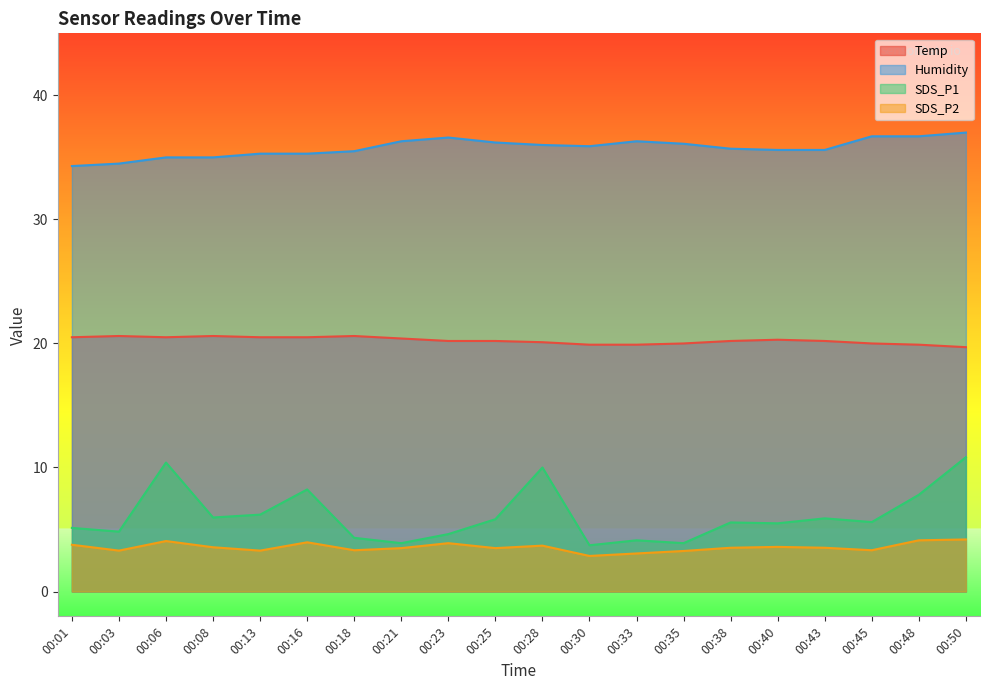

What is the approximate value of Temp at 00:30?

19.9